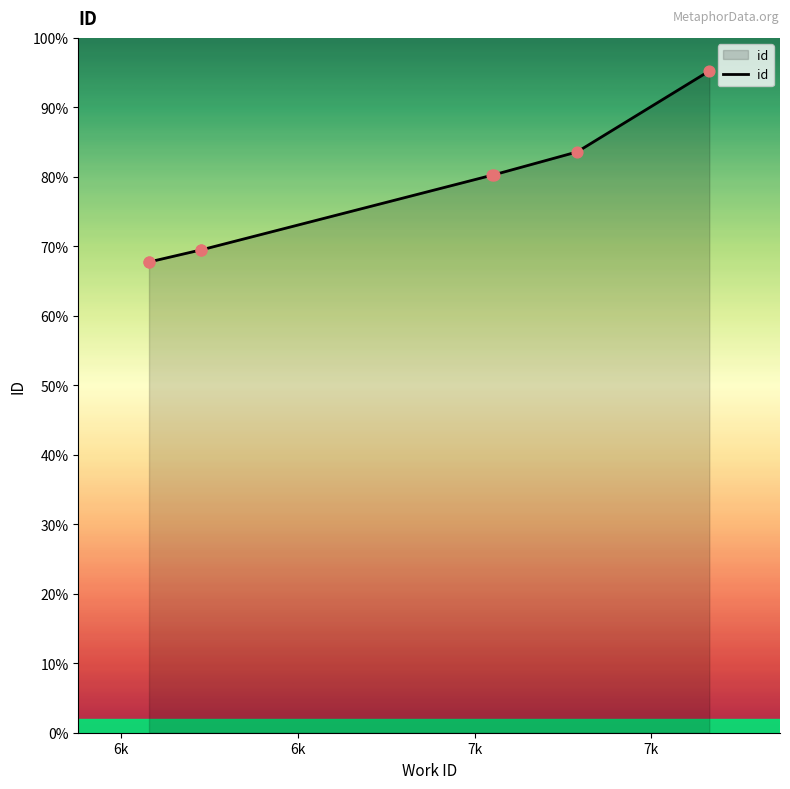

Between 6079 and 7056, which is larger?

7056